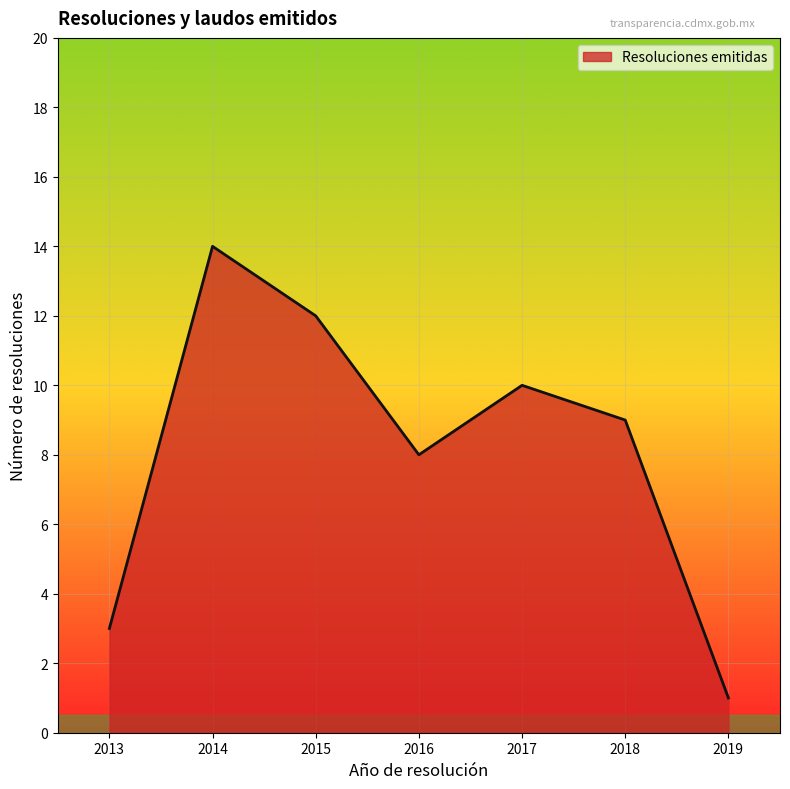

Between 2013 and 2016, which is larger?

2016